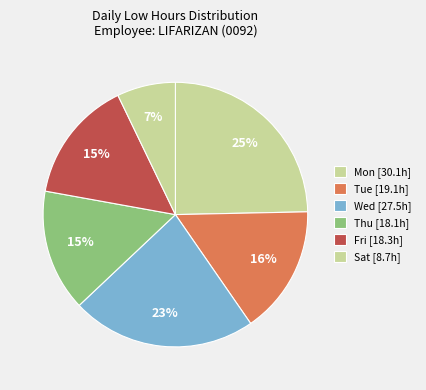

Count the number of slices in the pie.

6